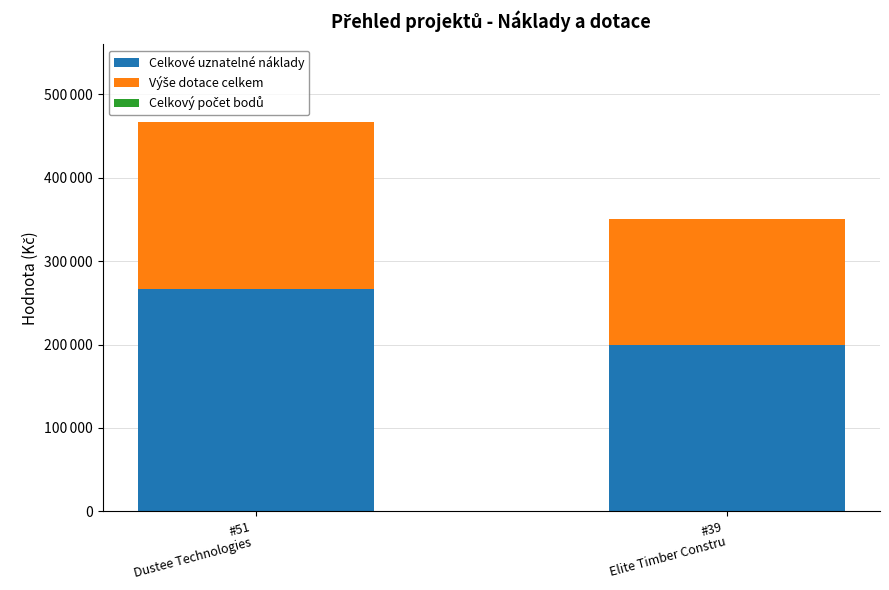

The Celkové uznatelné náklady series shows 264505.8 at #39
Elite Timber Constru. True or false?

False